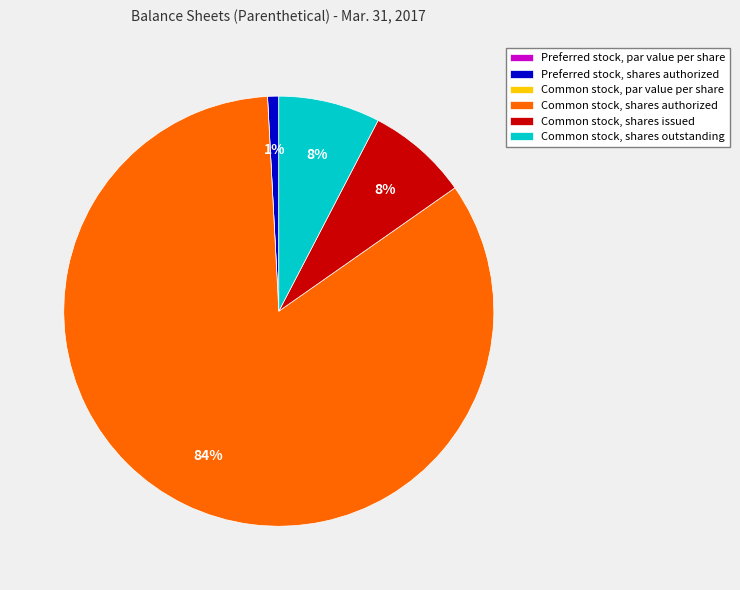

Between Common stock, shares issued and Common stock, shares authorized, which is larger?

Common stock, shares authorized